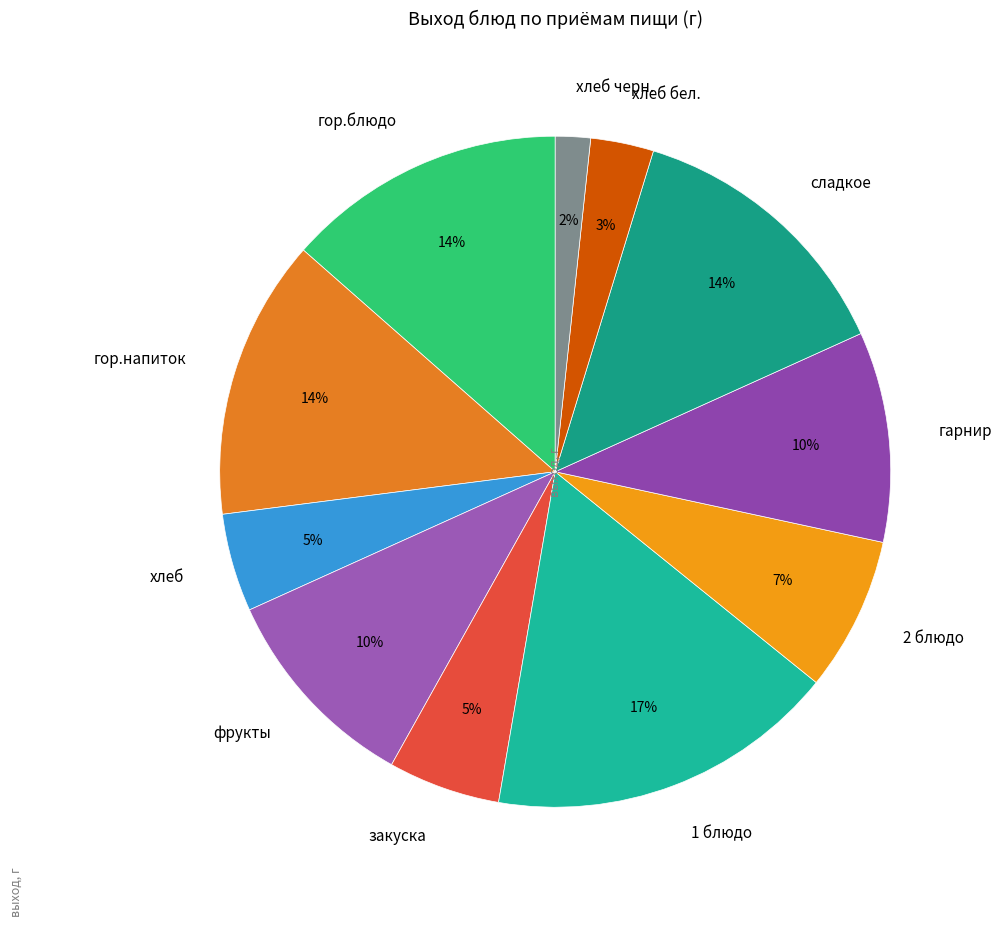

True or false: хлеб бел. accounts for 3% of the total.

True